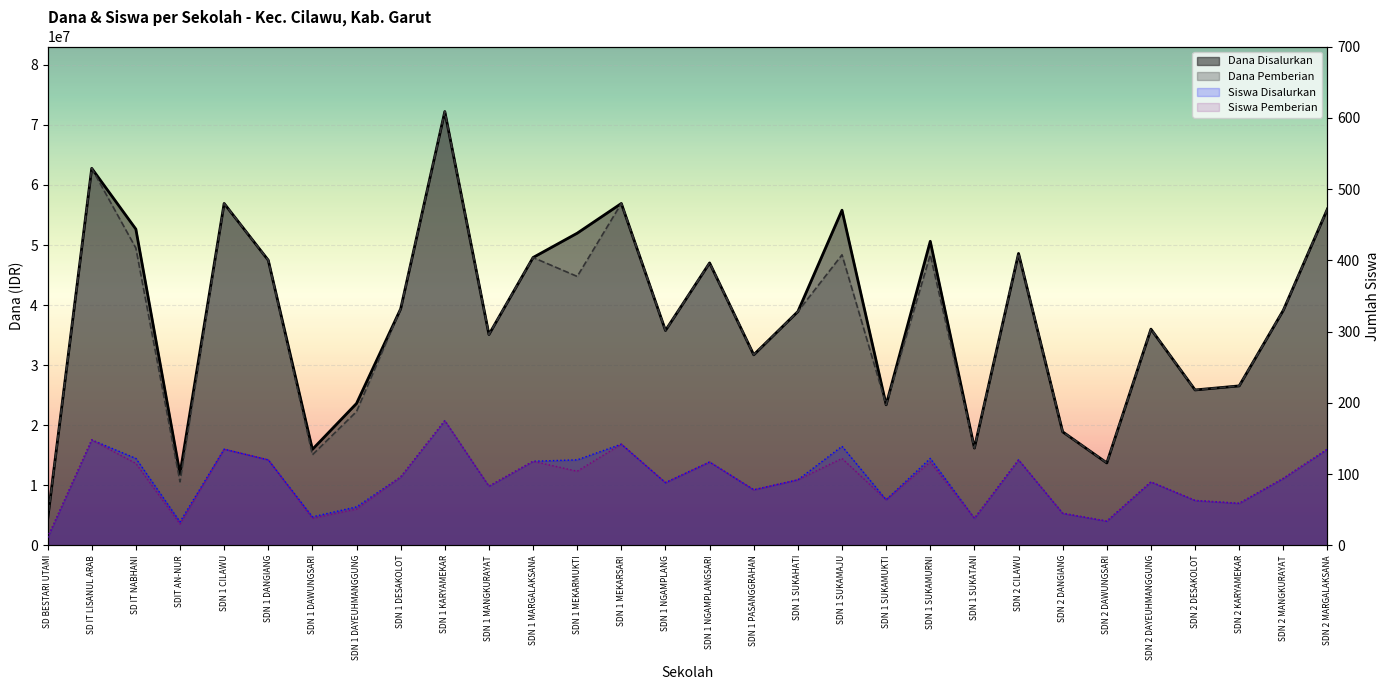

Reading left to right, what are all the values shown in this chart?

Dana Disalurkan: SD BESTARI UTAMI=4275000	SD IT LISANUL ARAB=62775000	SD IT NABHANI=52650000	SDIT AN-NUR=11925000	SDN 1 CILAWU=56925000	SDN 1 DANGIANG=47475000	SDN 1 DAWUNGSARI=15975000	SDN 1 DAYEUHMANGGUNG=23625000	SDN 1 DESAKOLOT=39375000	SDN 1 KARYAMEKAR=72225000	SDN 1 MANGKURAYAT=35100000	SDN 1 MARGALAKSANA=47925000	SDN 1 MEKARMUKTI=51975000	SDN 1 MEKARSARI=56925000	SDN 1 NGAMPLANG=35775000	SDN 1 NGAMPLANGSARI=47025000	SDN 1 PASANGGRAHAN=31725000	SDN 1 SUKAHATI=38925000	SDN 1 SUKAMAJU=55800000	SDN 1 SUKAMUKTI=23400000	SDN 1 SUKAMURNI=50625000	SDN 1 SUKATANI=16200000	SDN 2 CILAWU=48600000	SDN 2 DANGIANG=18900000	SDN 2 DAWUNGSARI=13725000	SDN 2 DAYEUHMANGGUNG=36000000	SDN 2 DESAKOLOT=25875000	SDN 2 KARYAMEKAR=26550000	SDN 2 MANGKURAYAT=39150000	SDN 2 MARGALAKSANA=56025000
Dana Pemberian: SD BESTARI UTAMI=4275000	SD IT LISANUL ARAB=62775000	SD IT NABHANI=49500000	SDIT AN-NUR=10575000	SDN 1 CILAWU=56925000	SDN 1 DANGIANG=47475000	SDN 1 DAWUNGSARI=15075000	SDN 1 DAYEUHMANGGUNG=22275000	SDN 1 DESAKOLOT=39375000	SDN 1 KARYAMEKAR=72225000	SDN 1 MANGKURAYAT=35100000	SDN 1 MARGALAKSANA=47925000	SDN 1 MEKARMUKTI=44775000	SDN 1 MEKARSARI=56925000	SDN 1 NGAMPLANG=35775000	SDN 1 NGAMPLANGSARI=47025000	SDN 1 PASANGGRAHAN=31725000	SDN 1 SUKAHATI=38925000	SDN 1 SUKAMAJU=48375000	SDN 1 SUKAMUKTI=23400000	SDN 1 SUKAMURNI=48375000	SDN 1 SUKATANI=16200000	SDN 2 CILAWU=48600000	SDN 2 DANGIANG=18900000	SDN 2 DAWUNGSARI=13725000	SDN 2 DAYEUHMANGGUNG=36000000	SDN 2 DESAKOLOT=25875000	SDN 2 KARYAMEKAR=26550000	SDN 2 MANGKURAYAT=39150000	SDN 2 MARGALAKSANA=56025000
Siswa Disalurkan: SD BESTARI UTAMI=11	SD IT LISANUL ARAB=148	SD IT NABHANI=122	SDIT AN-NUR=33	SDN 1 CILAWU=135	SDN 1 DANGIANG=120	SDN 1 DAWUNGSARI=40	SDN 1 DAYEUHMANGGUNG=54	SDN 1 DESAKOLOT=96	SDN 1 KARYAMEKAR=175	SDN 1 MANGKURAYAT=83	SDN 1 MARGALAKSANA=118	SDN 1 MEKARMUKTI=120	SDN 1 MEKARSARI=142	SDN 1 NGAMPLANG=88	SDN 1 NGAMPLANGSARI=117	SDN 1 PASANGGRAHAN=78	SDN 1 SUKAHATI=92	SDN 1 SUKAMAJU=139	SDN 1 SUKAMUKTI=64	SDN 1 SUKAMURNI=122	SDN 1 SUKATANI=38	SDN 2 CILAWU=120	SDN 2 DANGIANG=45	SDN 2 DAWUNGSARI=34	SDN 2 DAYEUHMANGGUNG=89	SDN 2 DESAKOLOT=63	SDN 2 KARYAMEKAR=59	SDN 2 MANGKURAYAT=94	SDN 2 MARGALAKSANA=135
Siswa Pemberian: SD BESTARI UTAMI=11	SD IT LISANUL ARAB=148	SD IT NABHANI=115	SDIT AN-NUR=30	SDN 1 CILAWU=135	SDN 1 DANGIANG=120	SDN 1 DAWUNGSARI=38	SDN 1 DAYEUHMANGGUNG=51	SDN 1 DESAKOLOT=96	SDN 1 KARYAMEKAR=175	SDN 1 MANGKURAYAT=83	SDN 1 MARGALAKSANA=118	SDN 1 MEKARMUKTI=104	SDN 1 MEKARSARI=142	SDN 1 NGAMPLANG=88	SDN 1 NGAMPLANGSARI=117	SDN 1 PASANGGRAHAN=78	SDN 1 SUKAHATI=92	SDN 1 SUKAMAJU=122	SDN 1 SUKAMUKTI=64	SDN 1 SUKAMURNI=117	SDN 1 SUKATANI=38	SDN 2 CILAWU=120	SDN 2 DANGIANG=45	SDN 2 DAWUNGSARI=34	SDN 2 DAYEUHMANGGUNG=89	SDN 2 DESAKOLOT=63	SDN 2 KARYAMEKAR=59	SDN 2 MANGKURAYAT=94	SDN 2 MARGALAKSANA=135